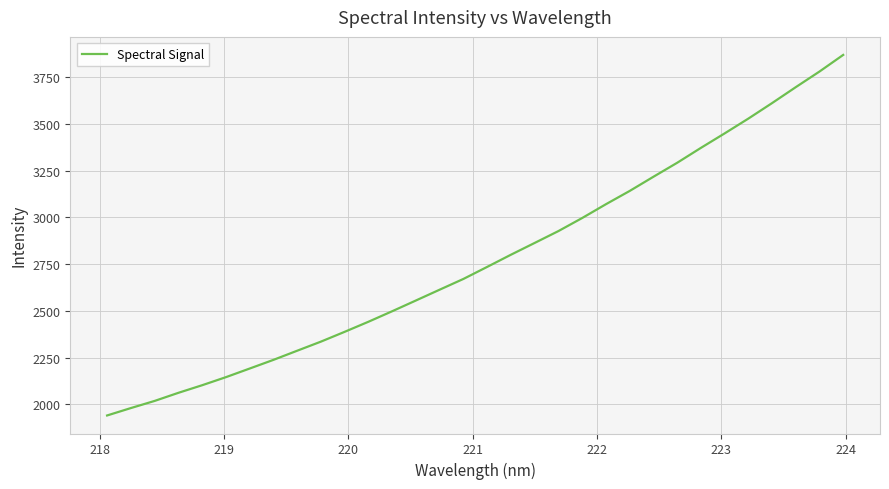

What is the greatest value displayed?

3869.4